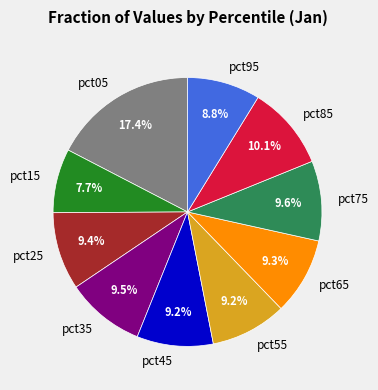

To the nearest percent, what is the difference between the largest and smallest slice percentages?

10%